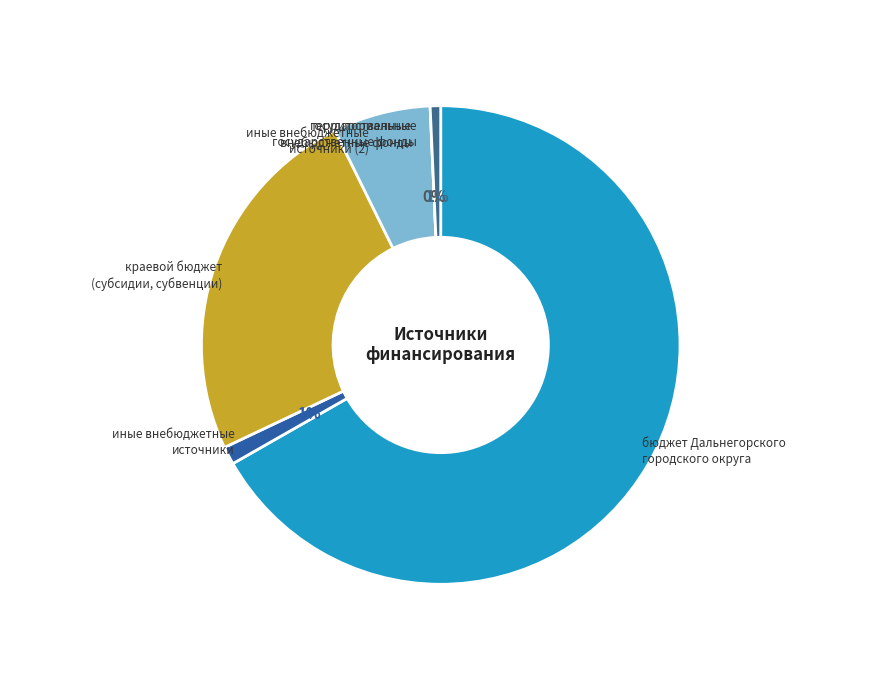

True or false: государственные
внебюджетные фонды accounts for 1% of the total.

False